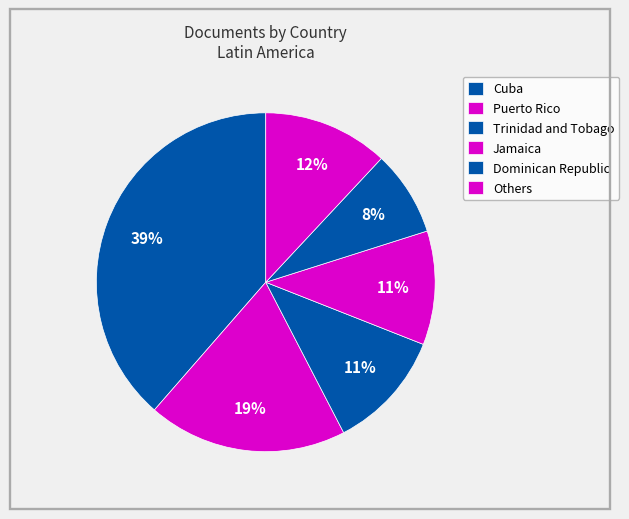

Count the number of slices in the pie.

6